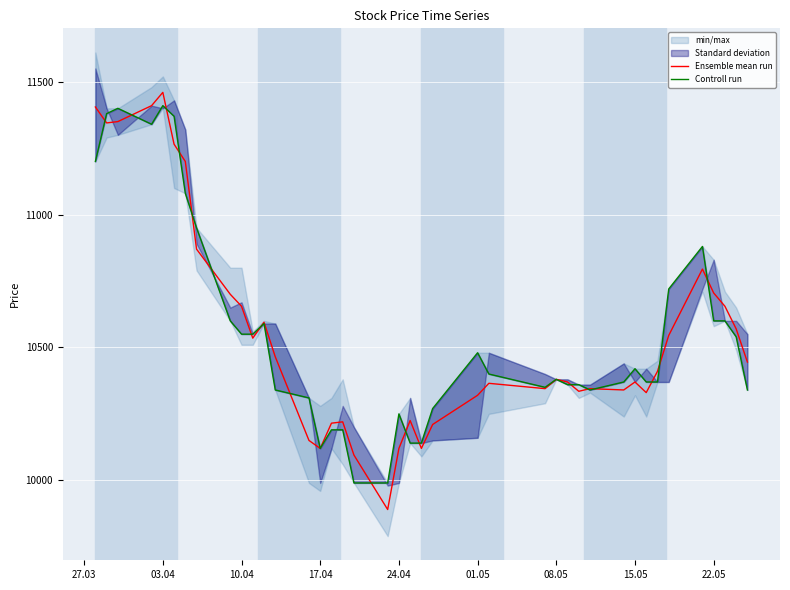

True or false: Controll run and Ensemble mean run intersect in this chart.

True